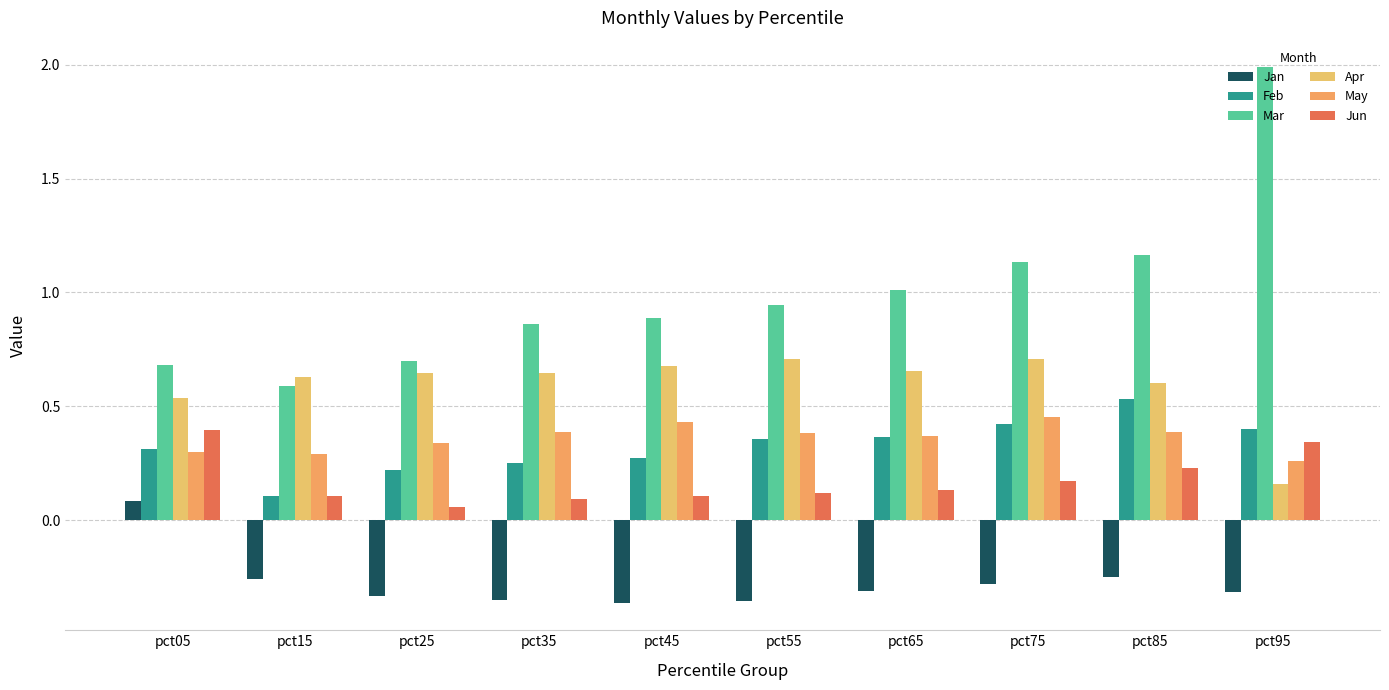

How many groups of bars are there?

10